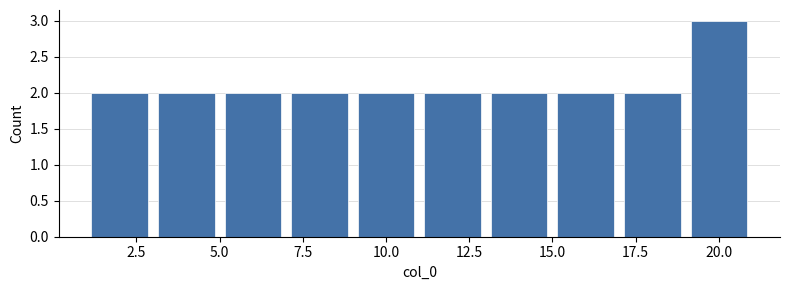

Which range on the x-axis has the tallest bar?

19 to 21